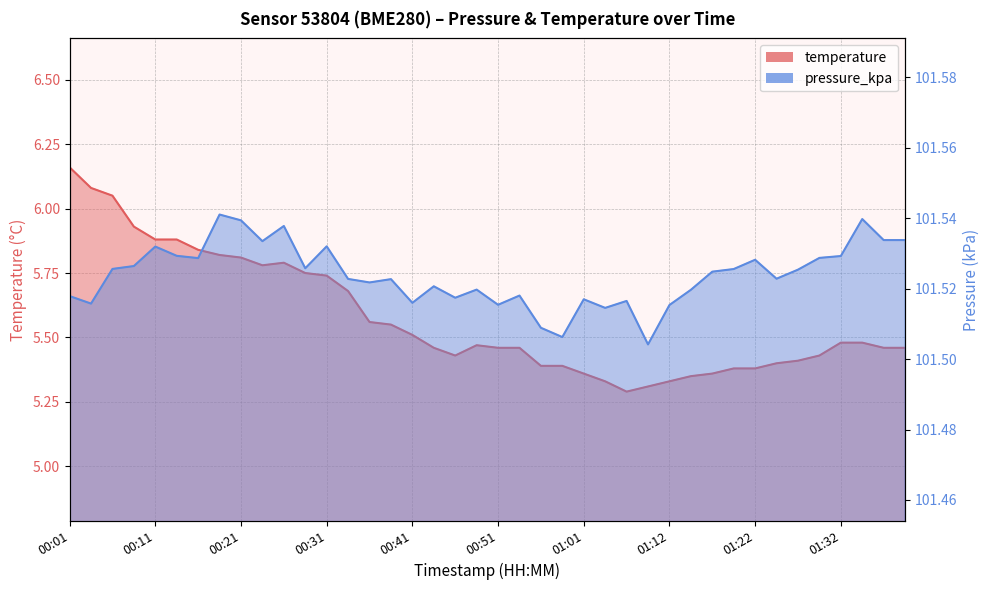

What is the sum of all temperature values?

223.1